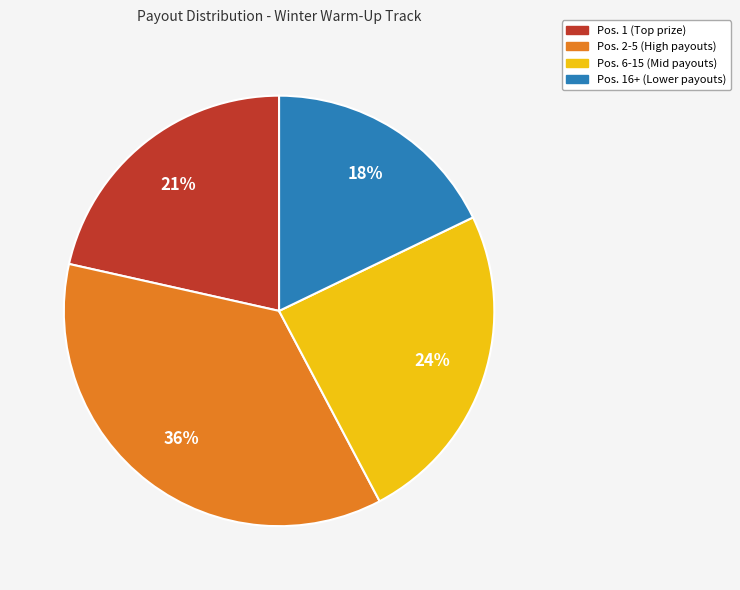

Is there any slice that represents more than half of the pie?

No